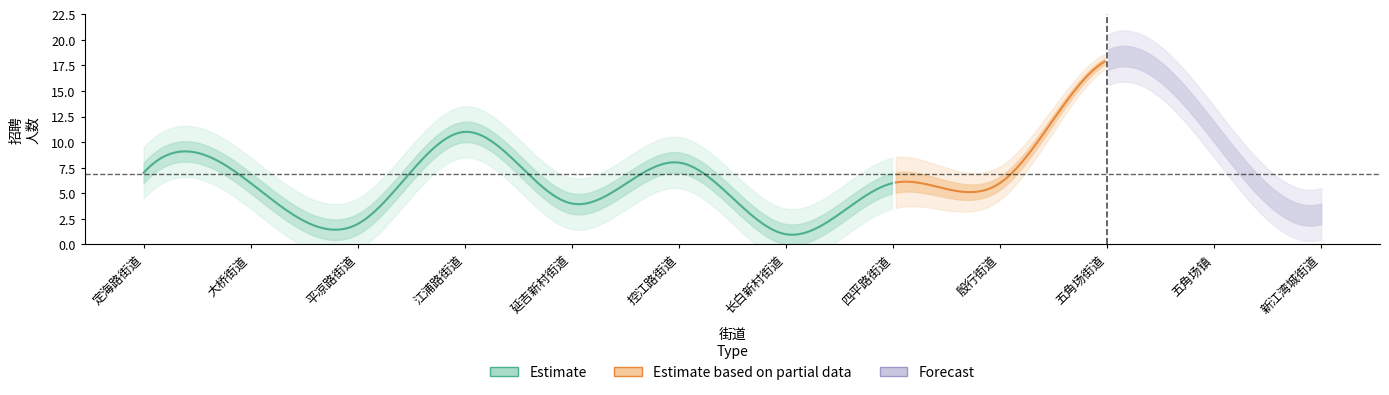

How many lines are shown in the chart?

1